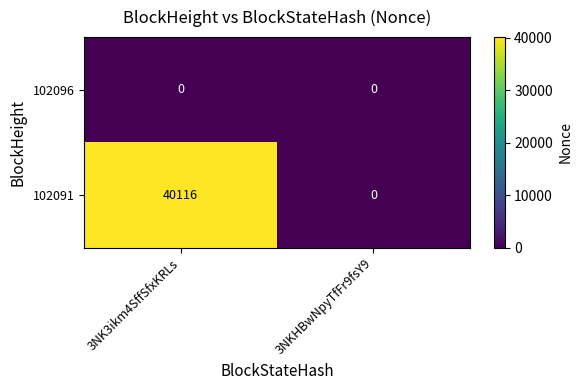

What is the average value of the 102091 series?

20058